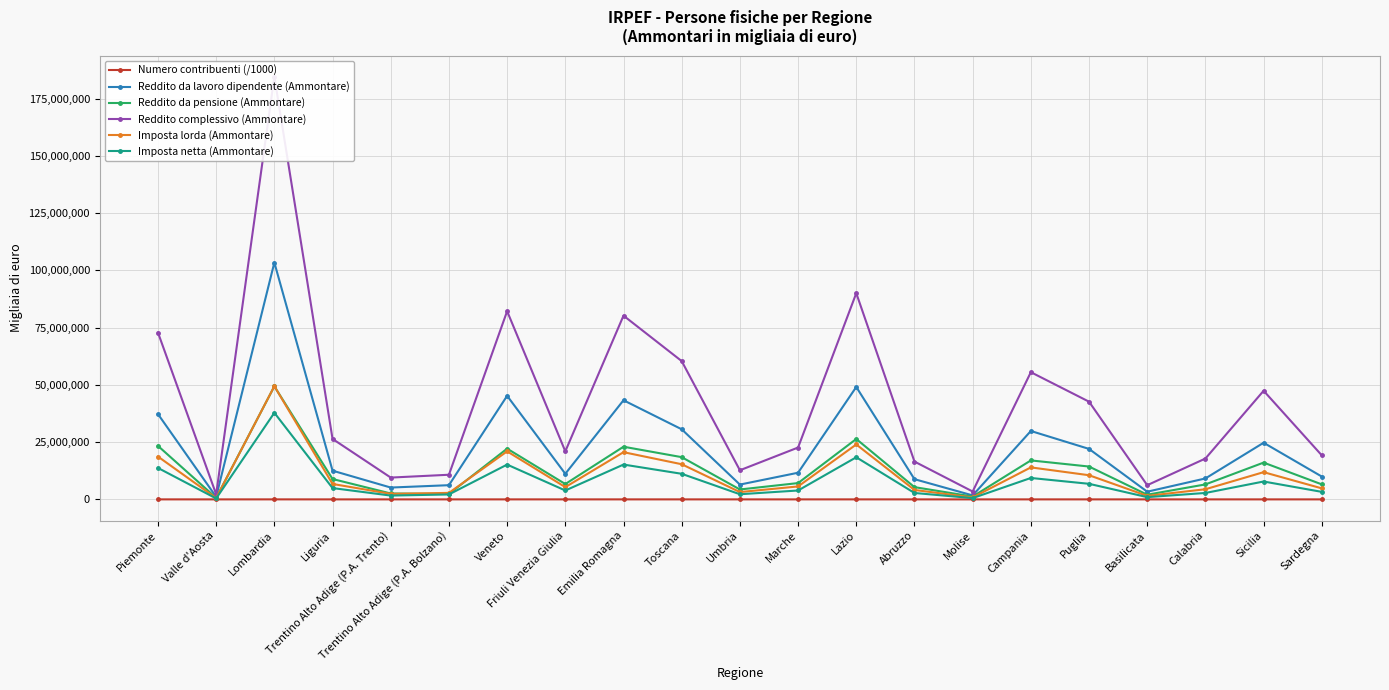

True or false: Numero contribuenti (/1000) and Reddito complessivo (Ammontare) intersect in this chart.

False